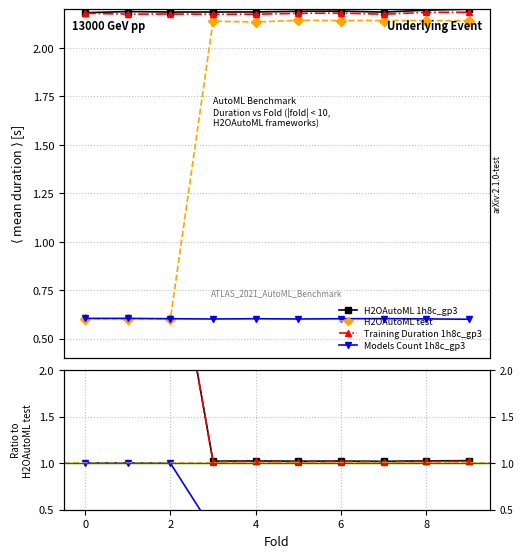

What is the sum of the H2OAutoML test values at 8 and 2?

2.7